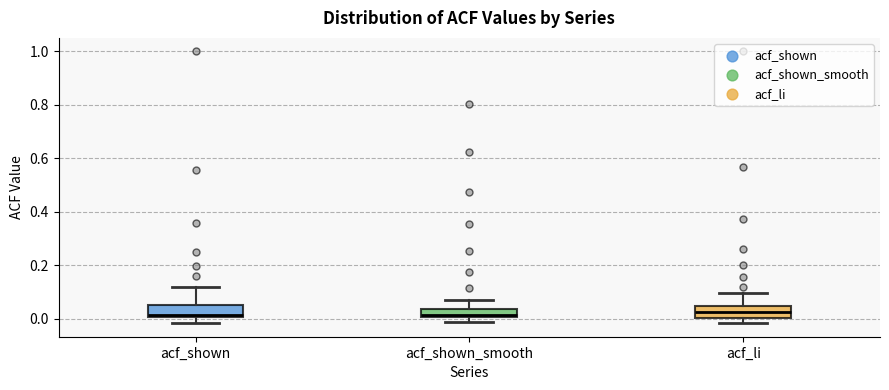

Where does the upper whisker of the box for acf_li end on the y-axis? The values are not printed on the chart, so give them approximately, as read against the axis.

0.10